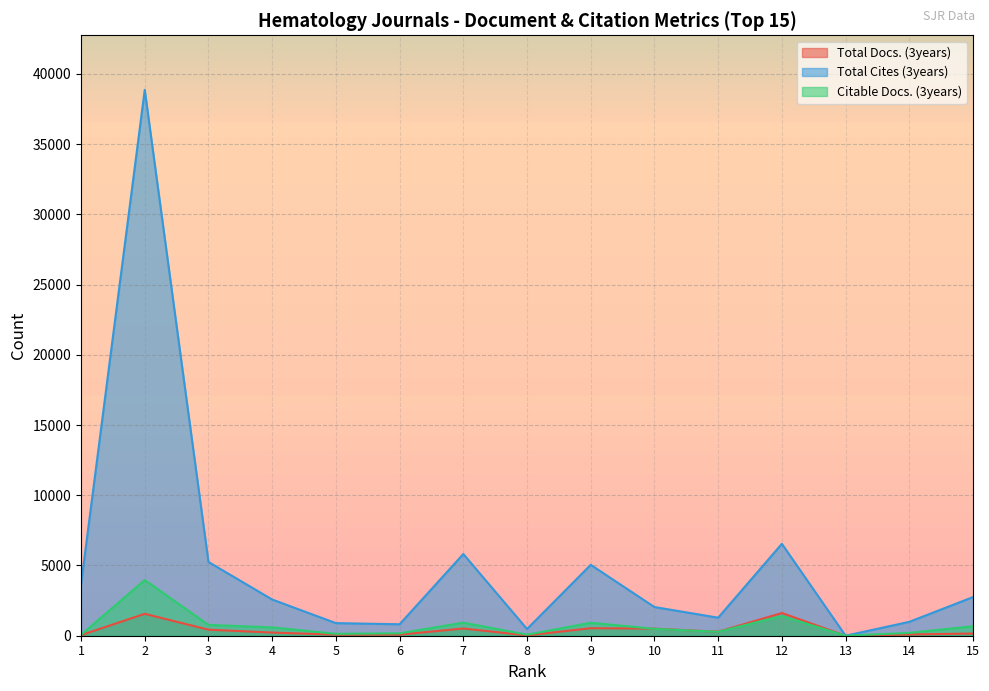

Reading left to right, extract all data points from this chart.

Total Docs. (3years): 43	1561	429	226	74	78	513	25	535	505	285	1619	0	88	157
Total Cites (3years): 3665	38863	5252	2578	897	816	5817	479	5047	2042	1284	6543	0	988	2751
Citable Docs. (3years): 68	3965	771	595	136	172	930	74	923	491	278	1405	0	203	676